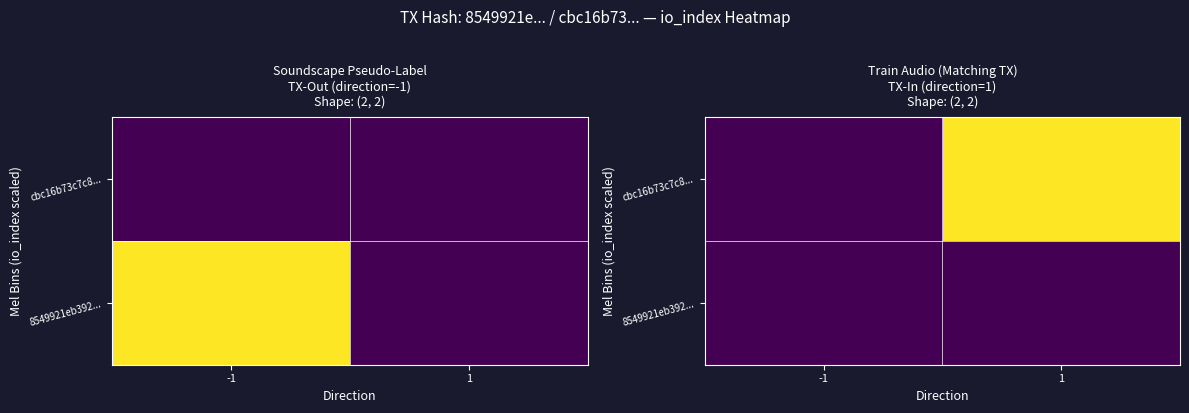

At how many categories does at least one series exceed 14?

1